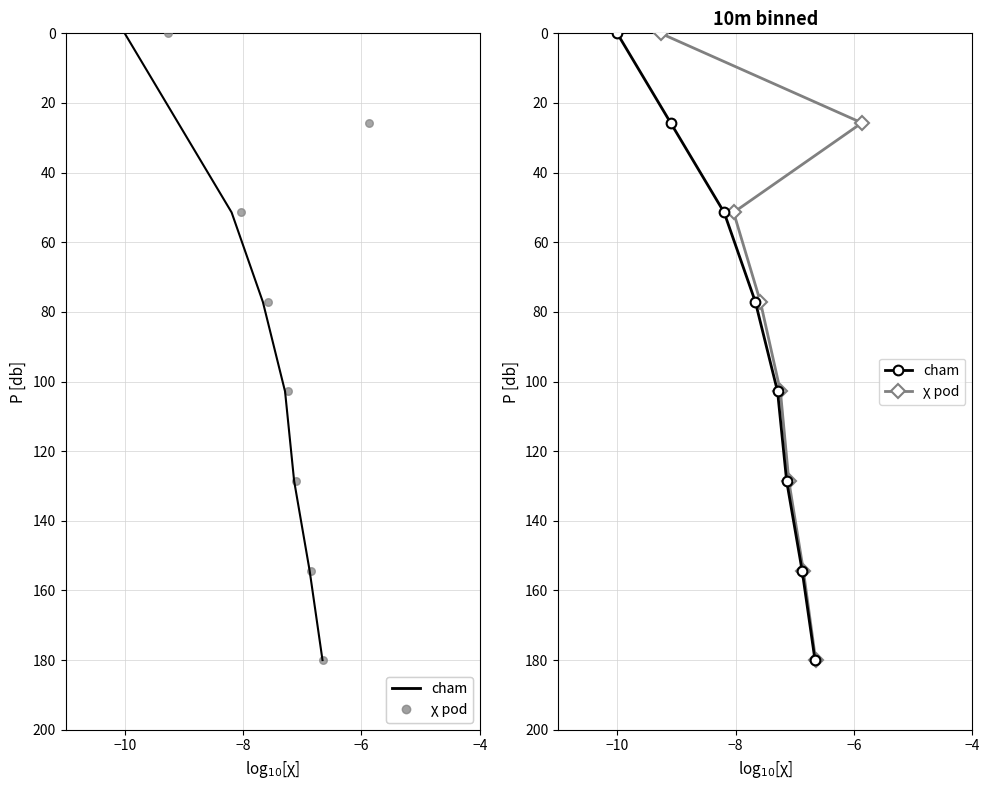

Which series contains the lowest Y value?

cham